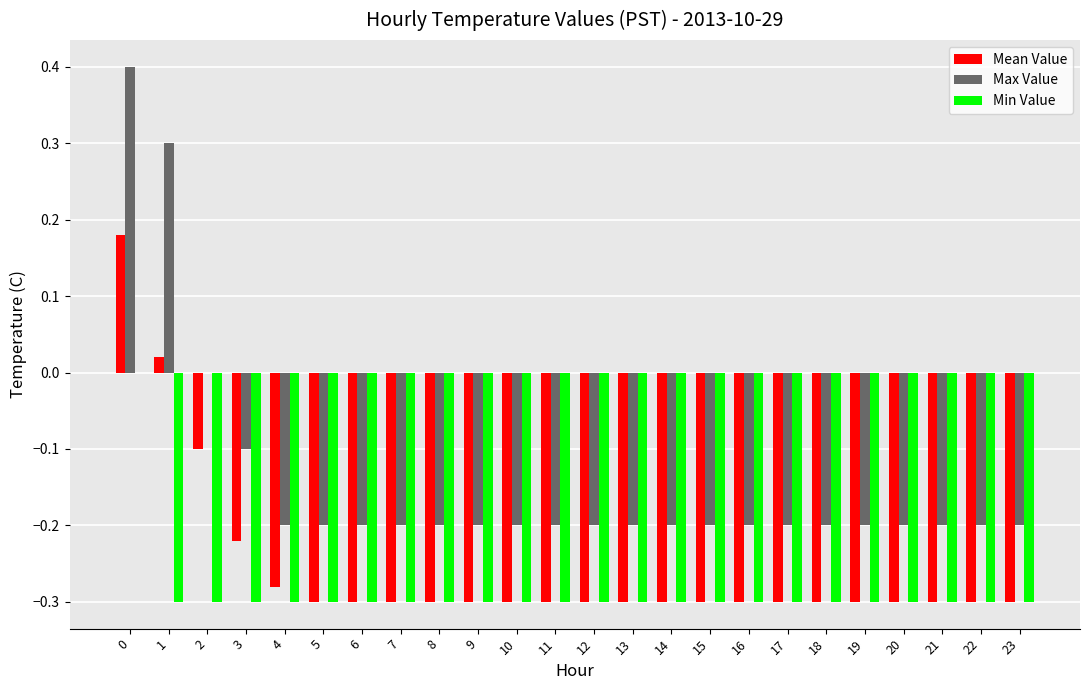

How many distinct data groups are displayed?

3